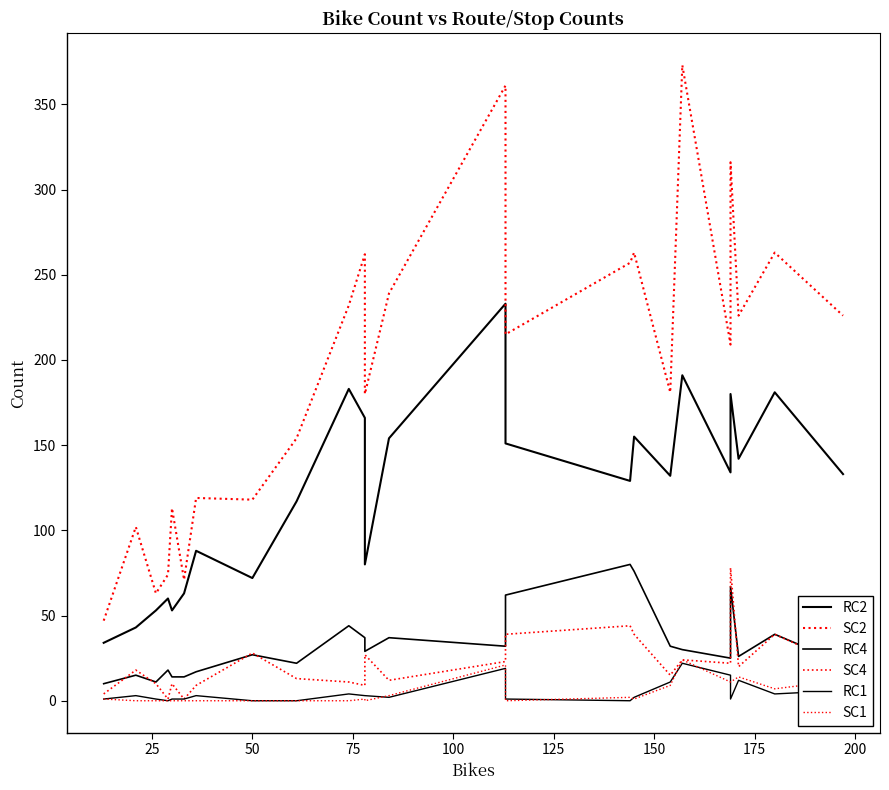

What is the sum of all RC1 values?

115